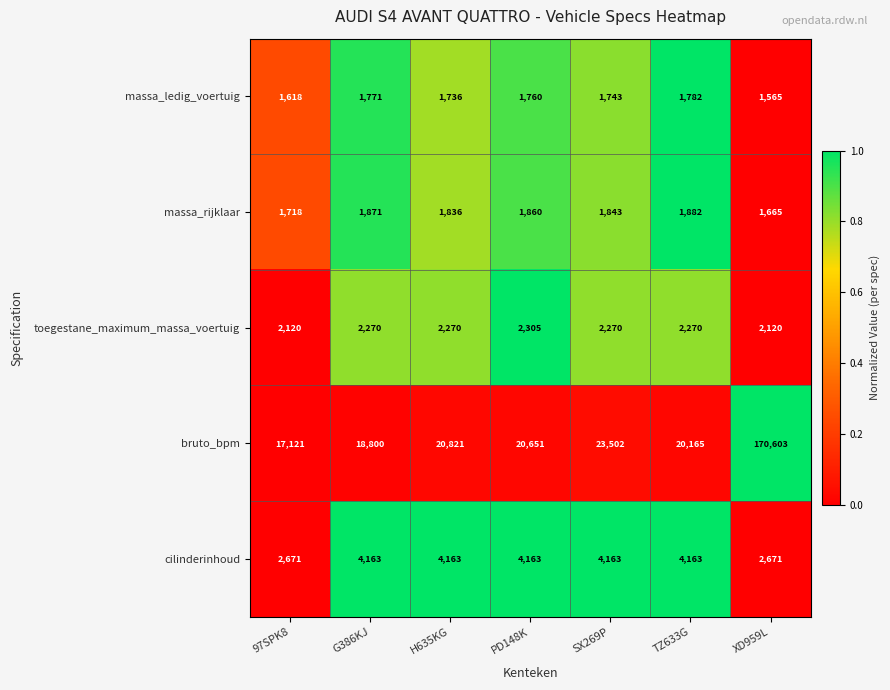

What is the greatest value displayed?

170603